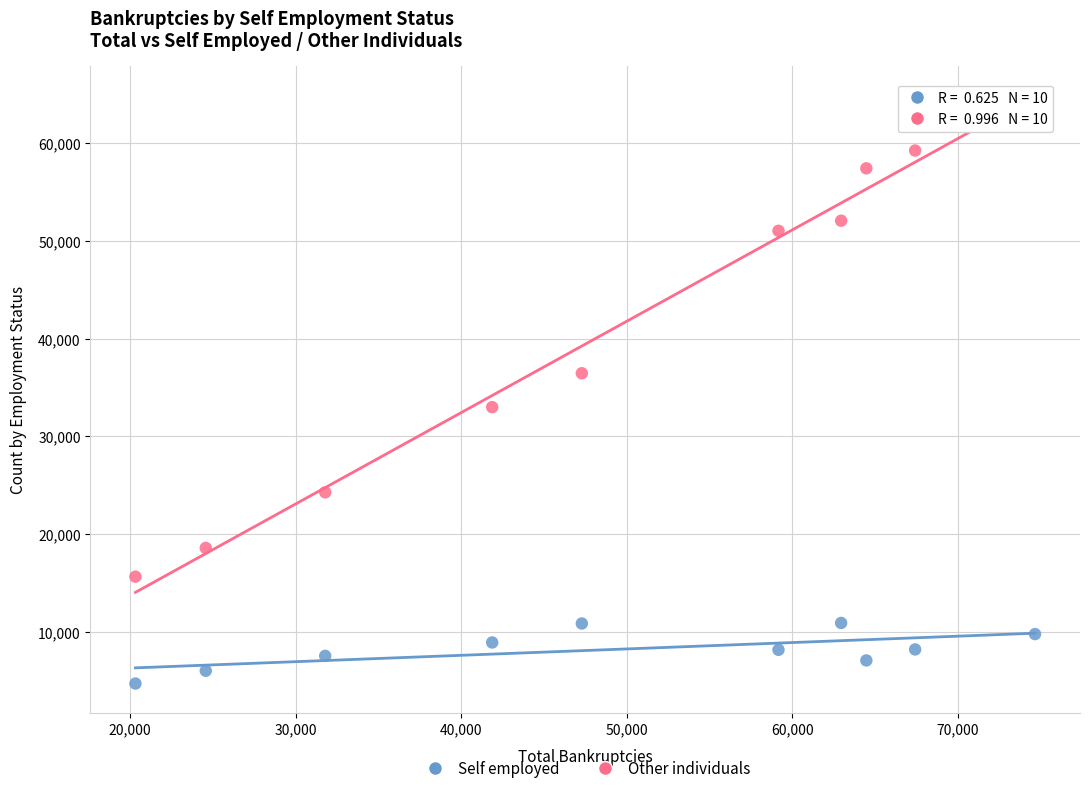

In the Other individuals series, what Y value is closest to 40274?

36452